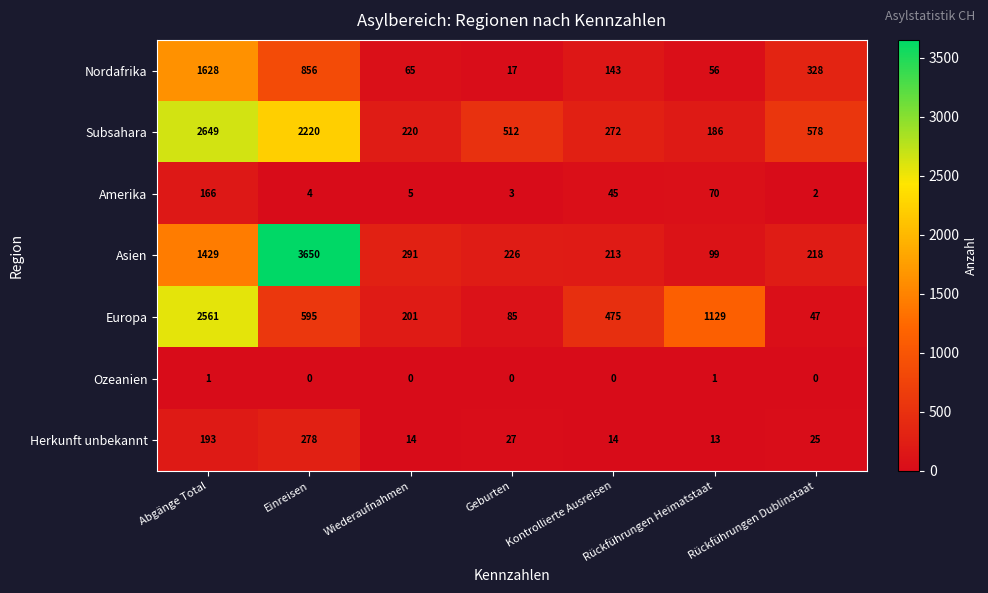

At which label does Europa reach its peak?

Abgänge Total